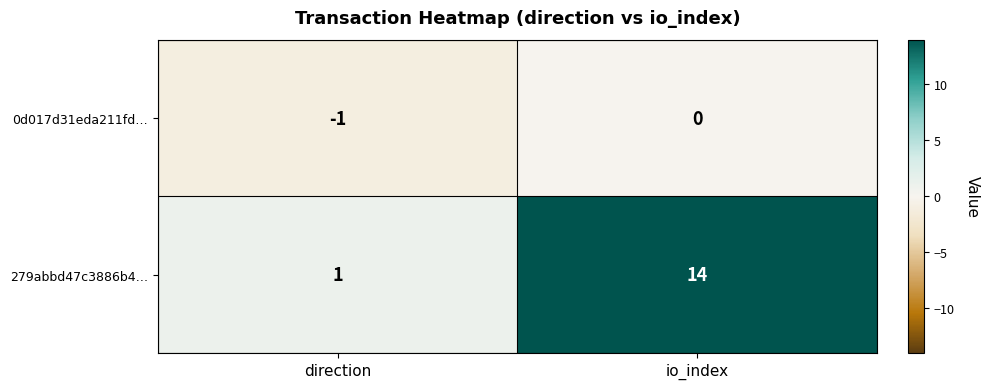

Reading right to left, transcribe all the data shown in this chart.

0d017d31eda211fd…: io_index=0	direction=-1
279abbd47c3886b4…: io_index=14	direction=1